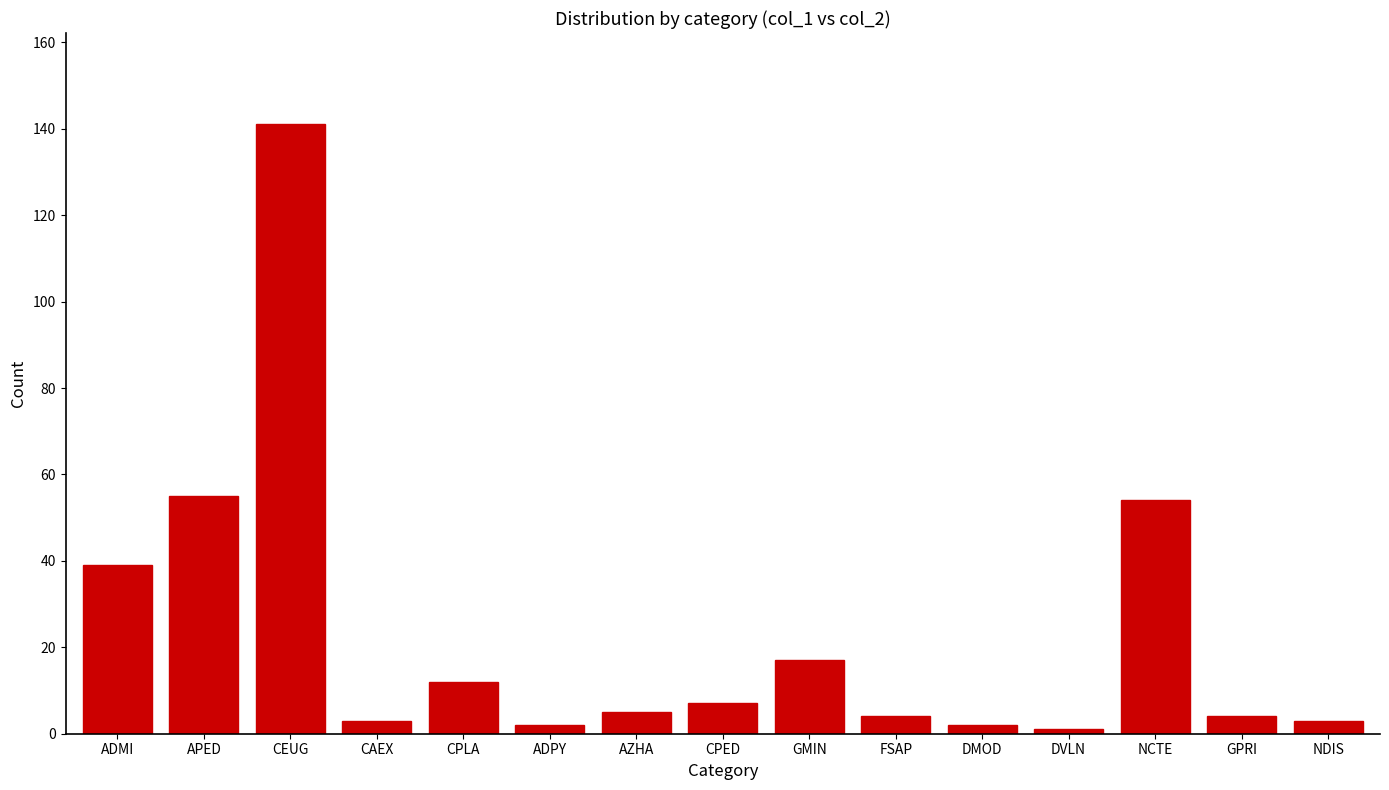

What position from the right is GPRI?

2